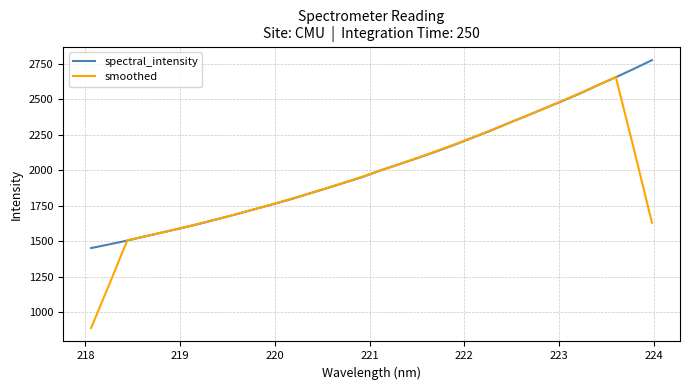

What is the greatest value displayed?

2777.5